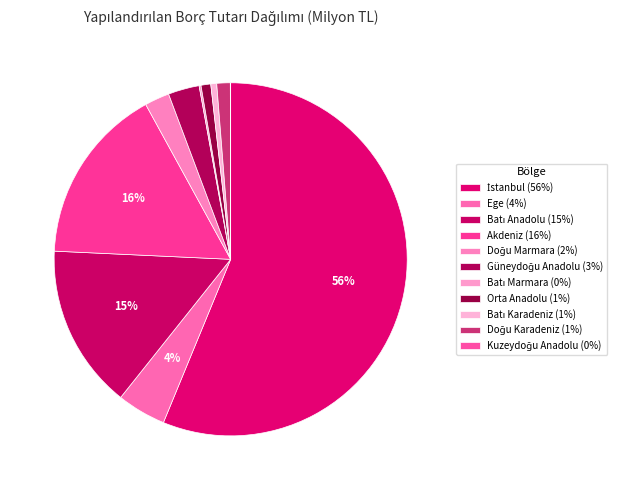

Do Doğu Karadeniz and Doğu Marmara together represent more than half of the pie?

No